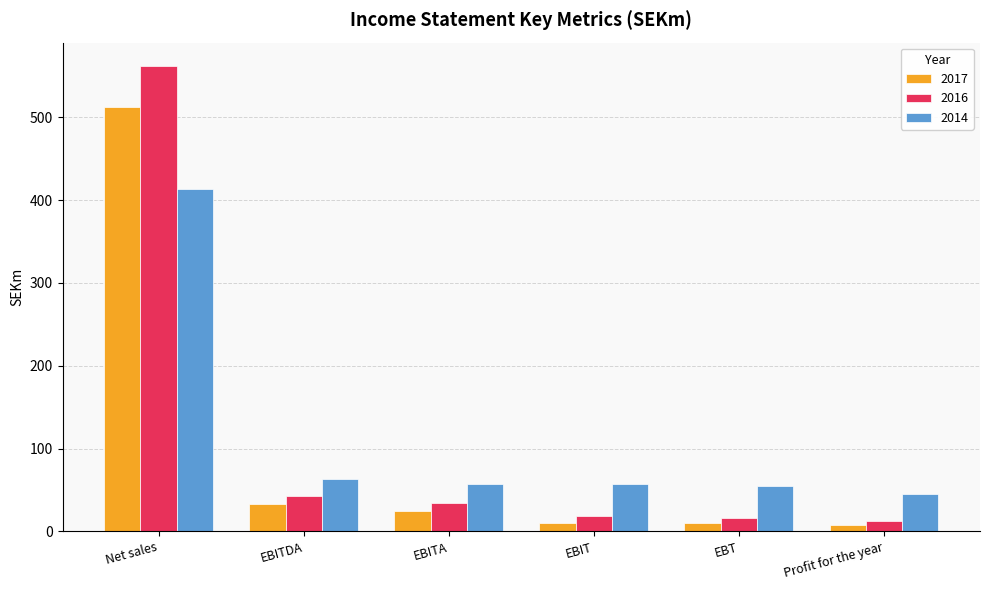

What are all the series names shown in the legend?

2017, 2016, 2014